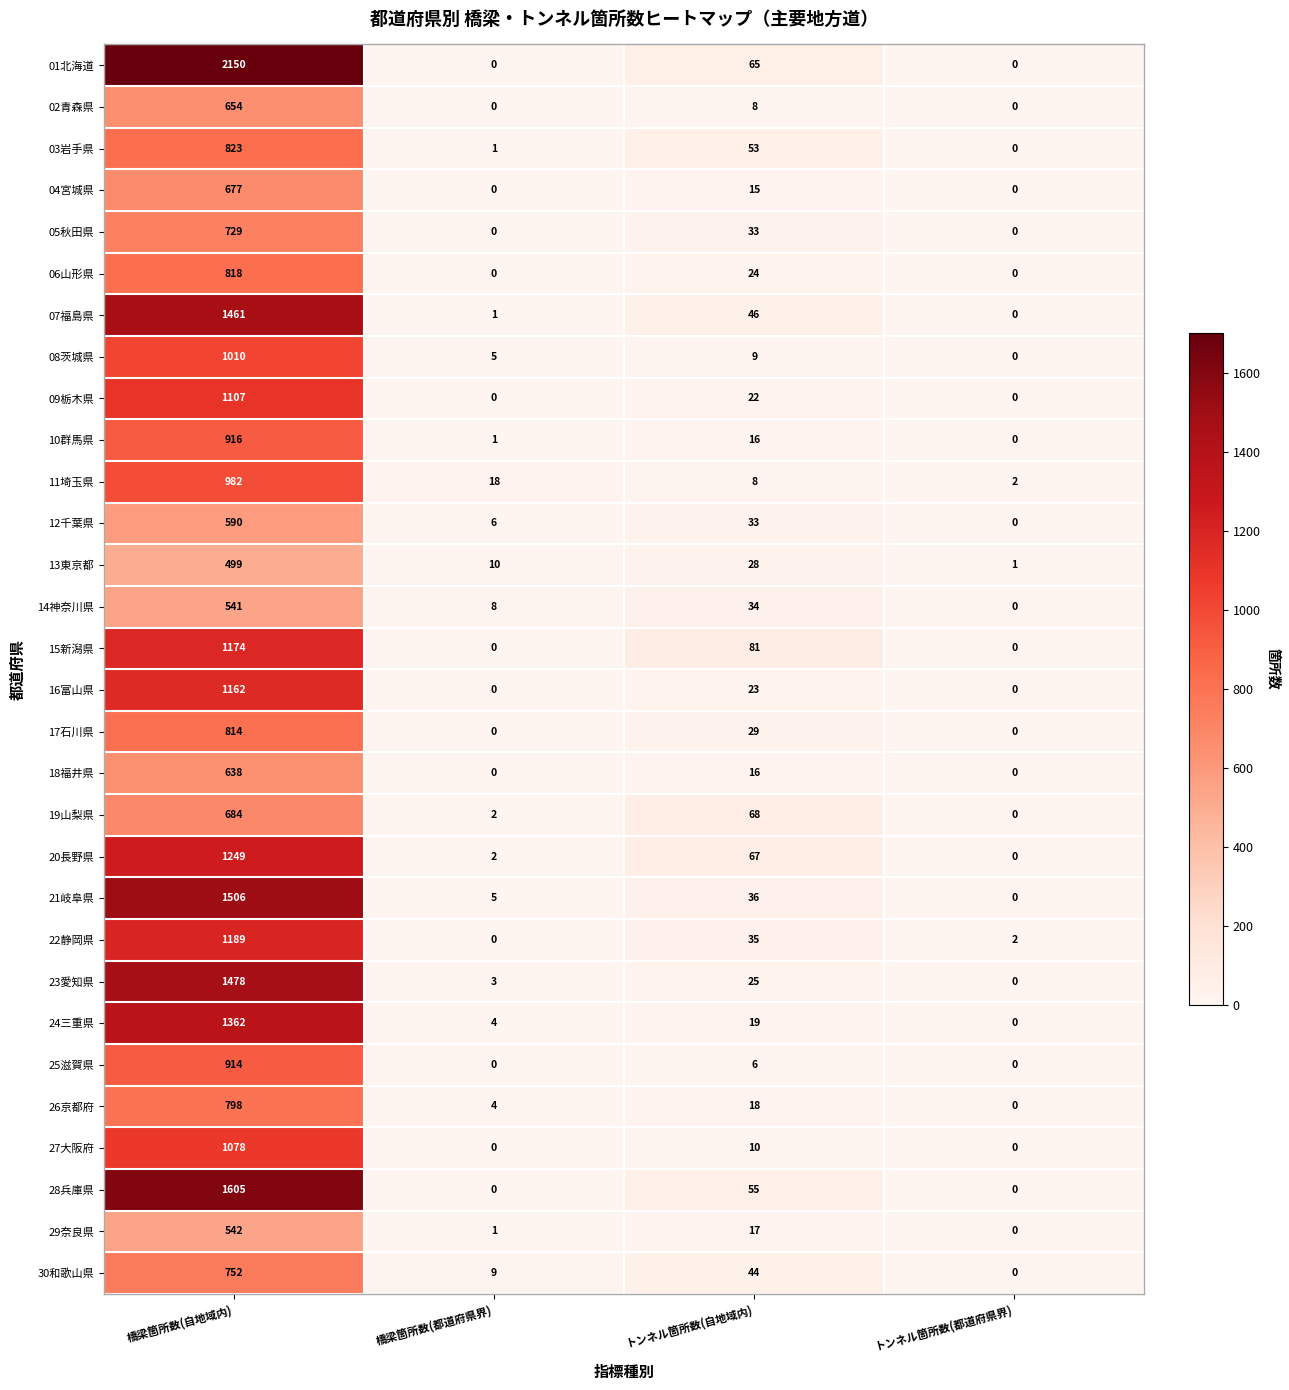

At how many categories does at least one series exceed 1982?

1